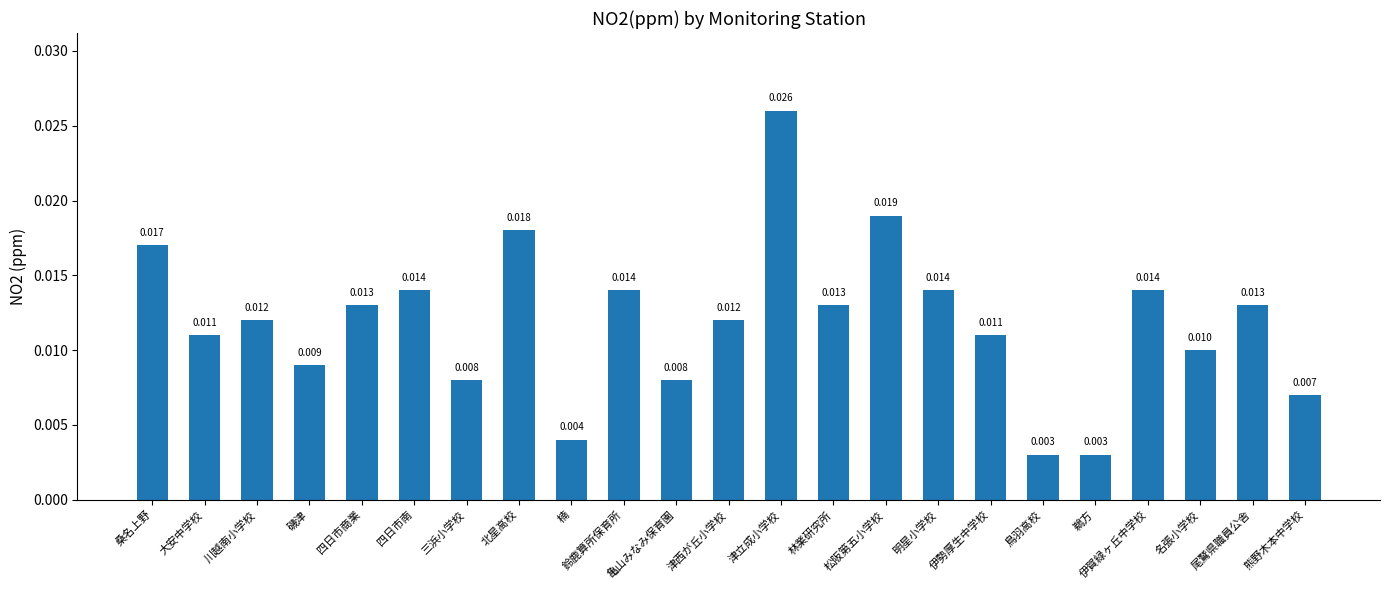

What is the label of the 5th bar from the right?

鵜方